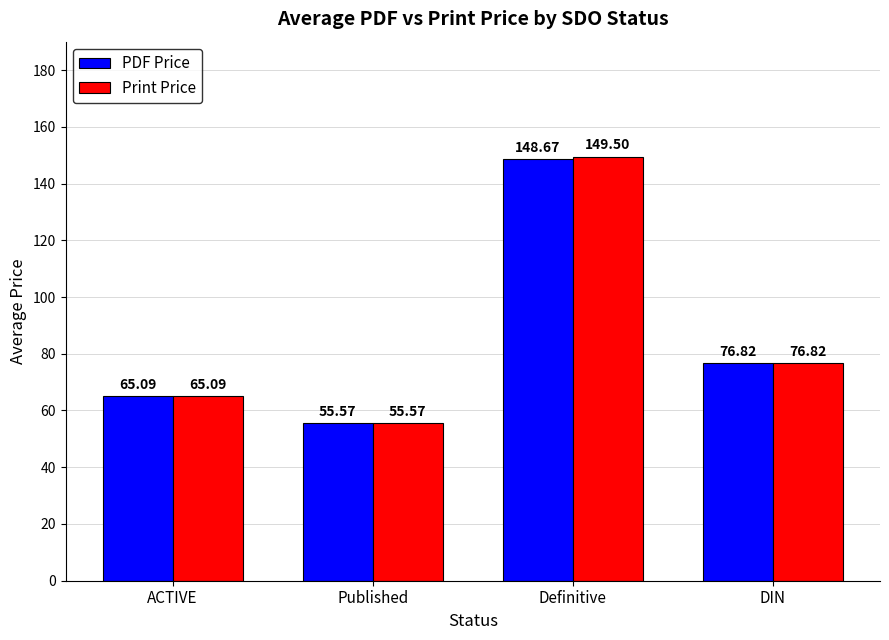

What are all the series names shown in the legend?

PDF Price, Print Price